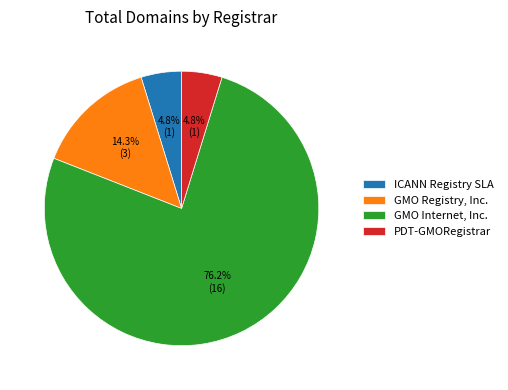

How much of the chart is everything except GMO Registry, Inc.?

85.7%